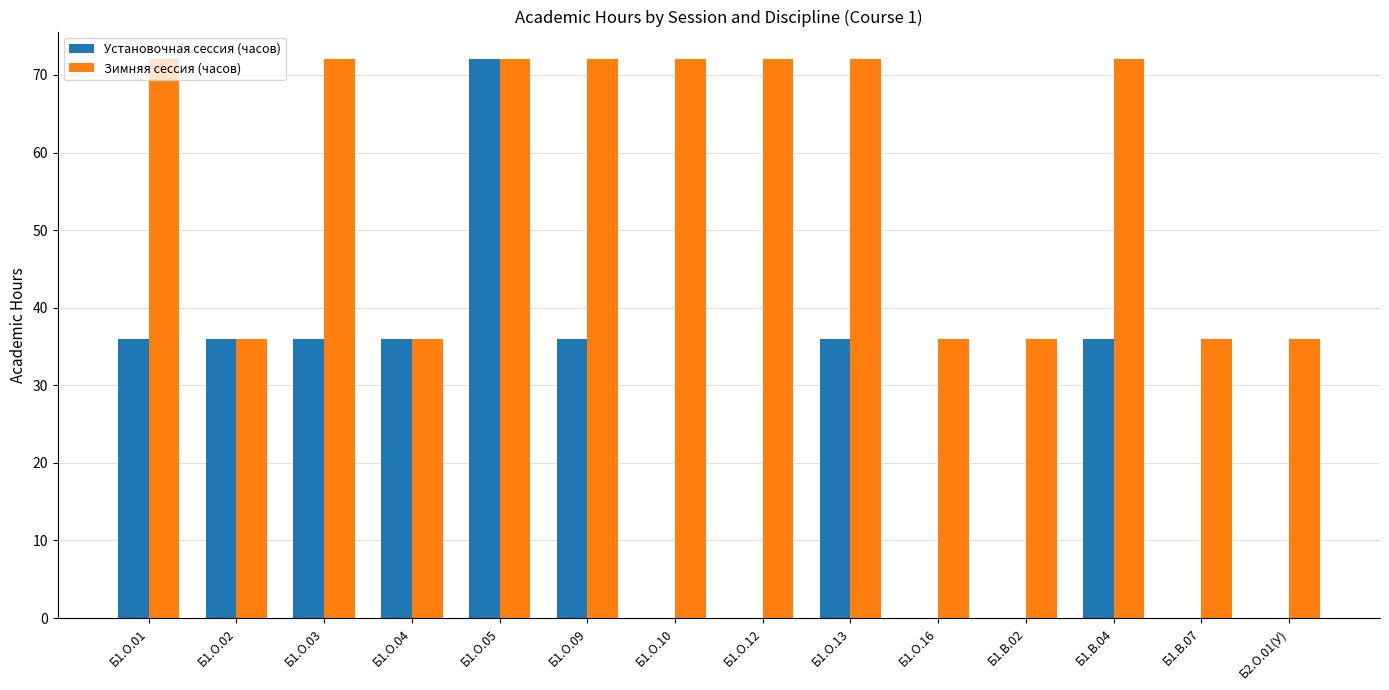

What is the sum of the Зимняя сессия (часов) values at Б1.О.12 and Б1.О.10?

144